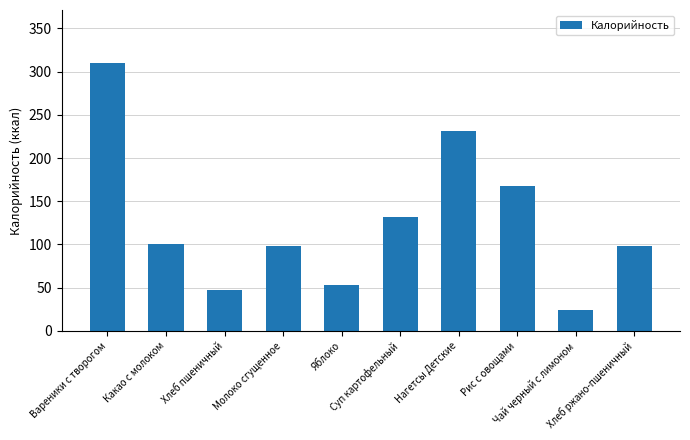

What is the maximum value shown in the chart?

309.5